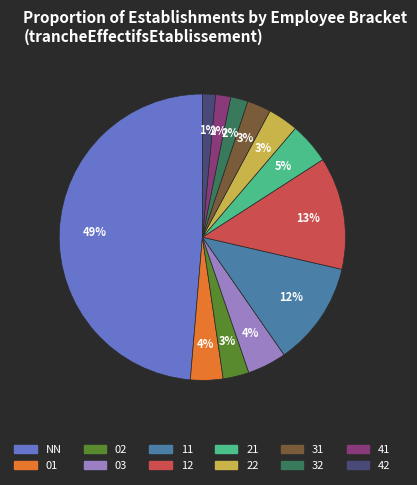

To the nearest percent, what is the difference between the 12 and 31 slice percentages?

10%